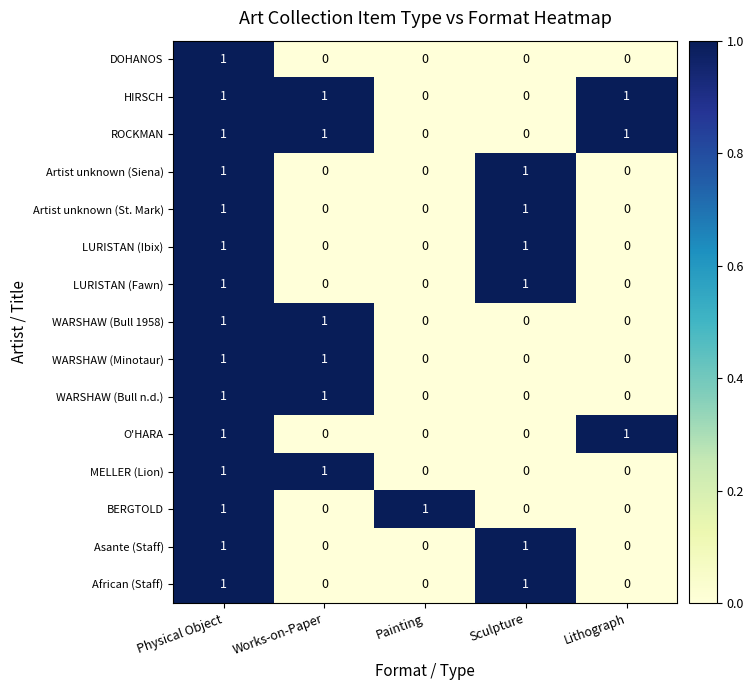

At how many categories does at least one series exceed 0?

5